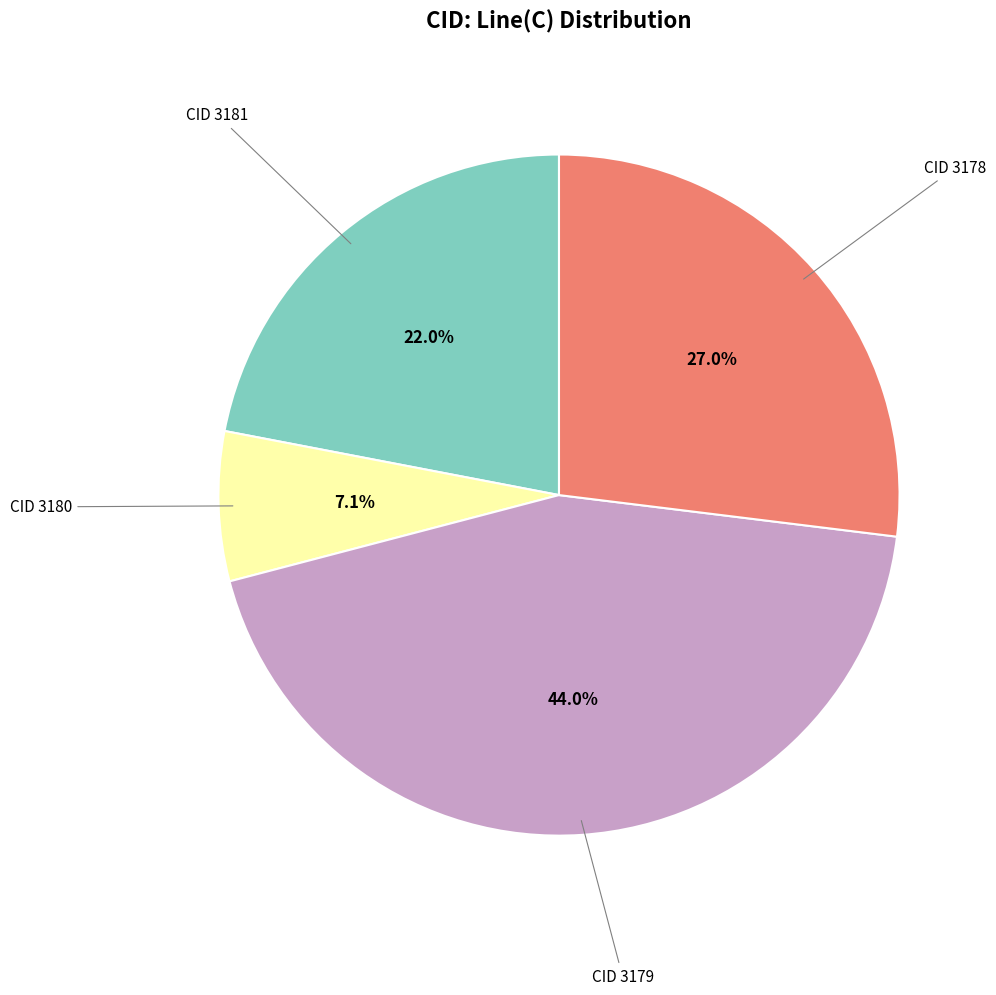

Does any single category account for the majority?

No